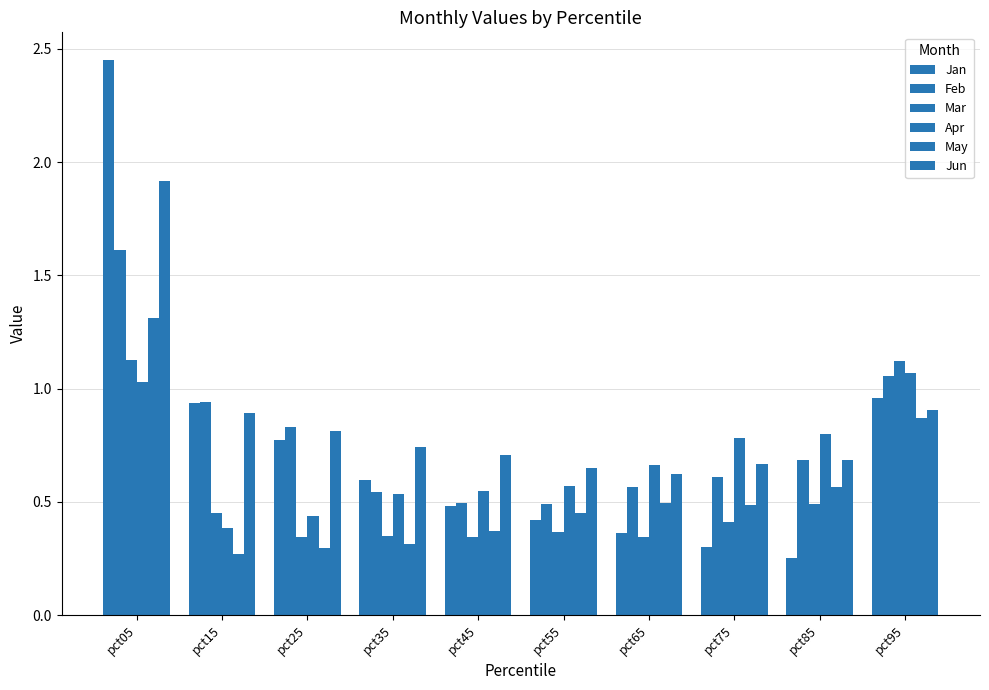

At pct55, list the series in order from smallest to largest.

Mar, Jan, May, Feb, Apr, Jun